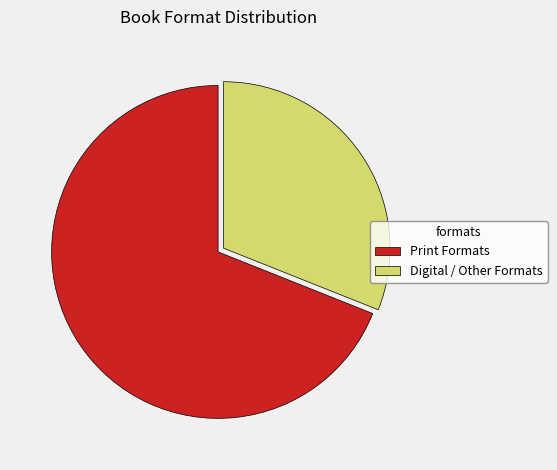

Which has a higher value, Digital / Other Formats or Print Formats?

Print Formats